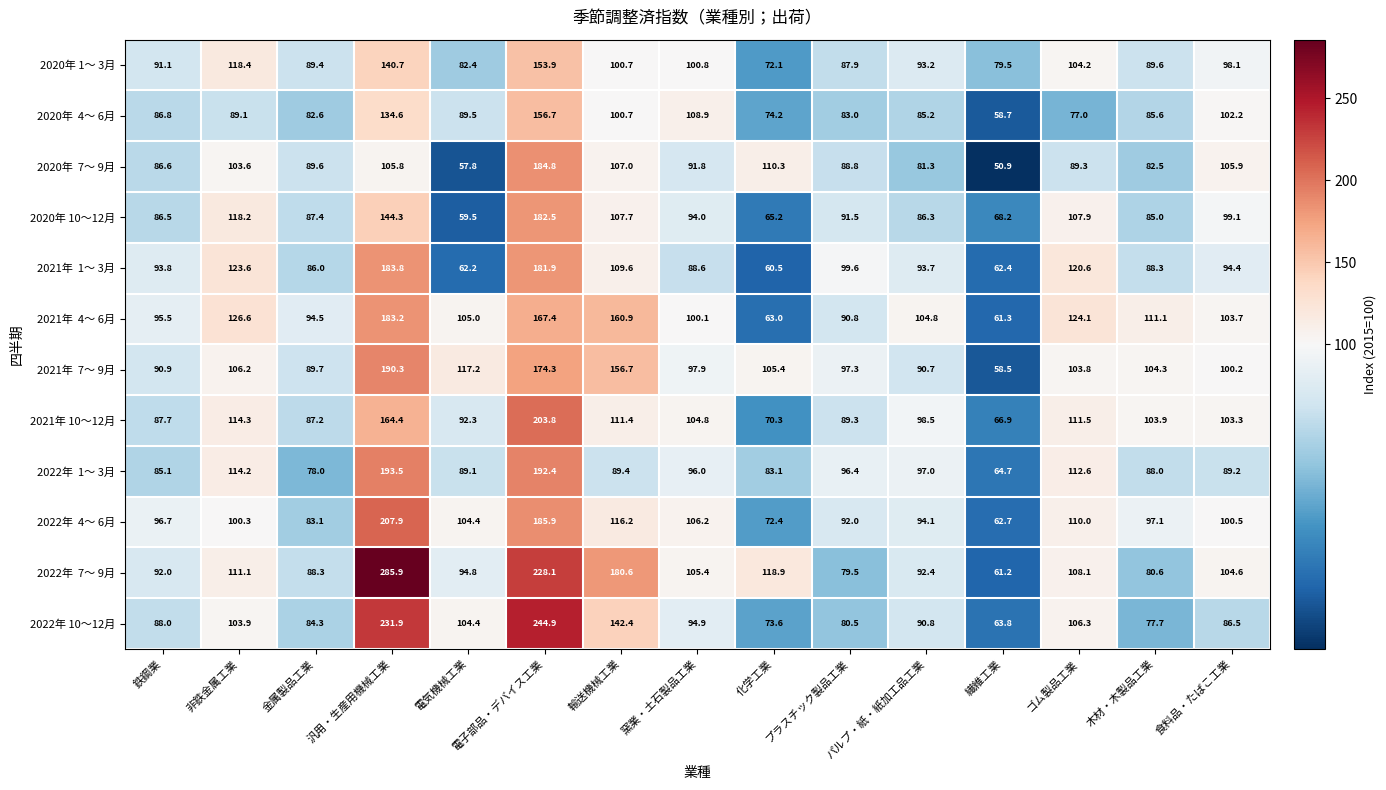

Where does the 2020年 1～ 3月 series first go above 93?

非鉄金属工業